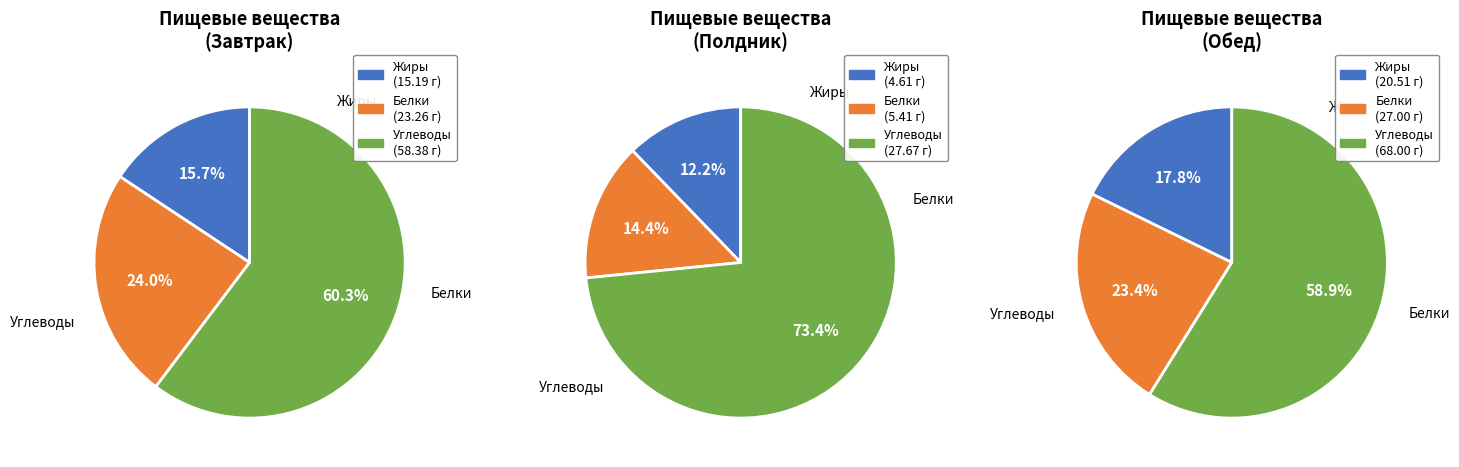

To the nearest percent, what percentage of the pie is Белки?

14%